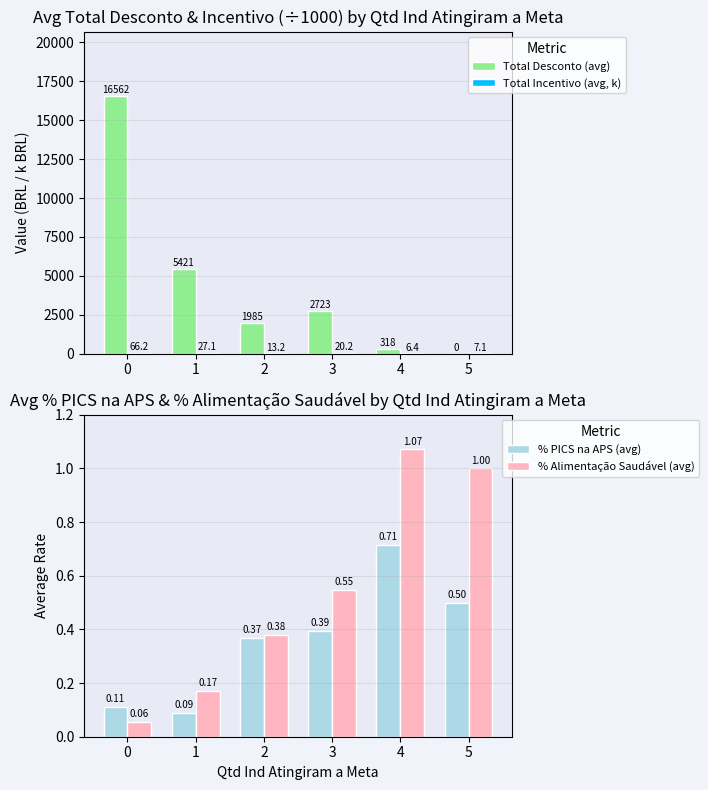

How many % PICS na APS (avg) values are between 0 and 1?

6